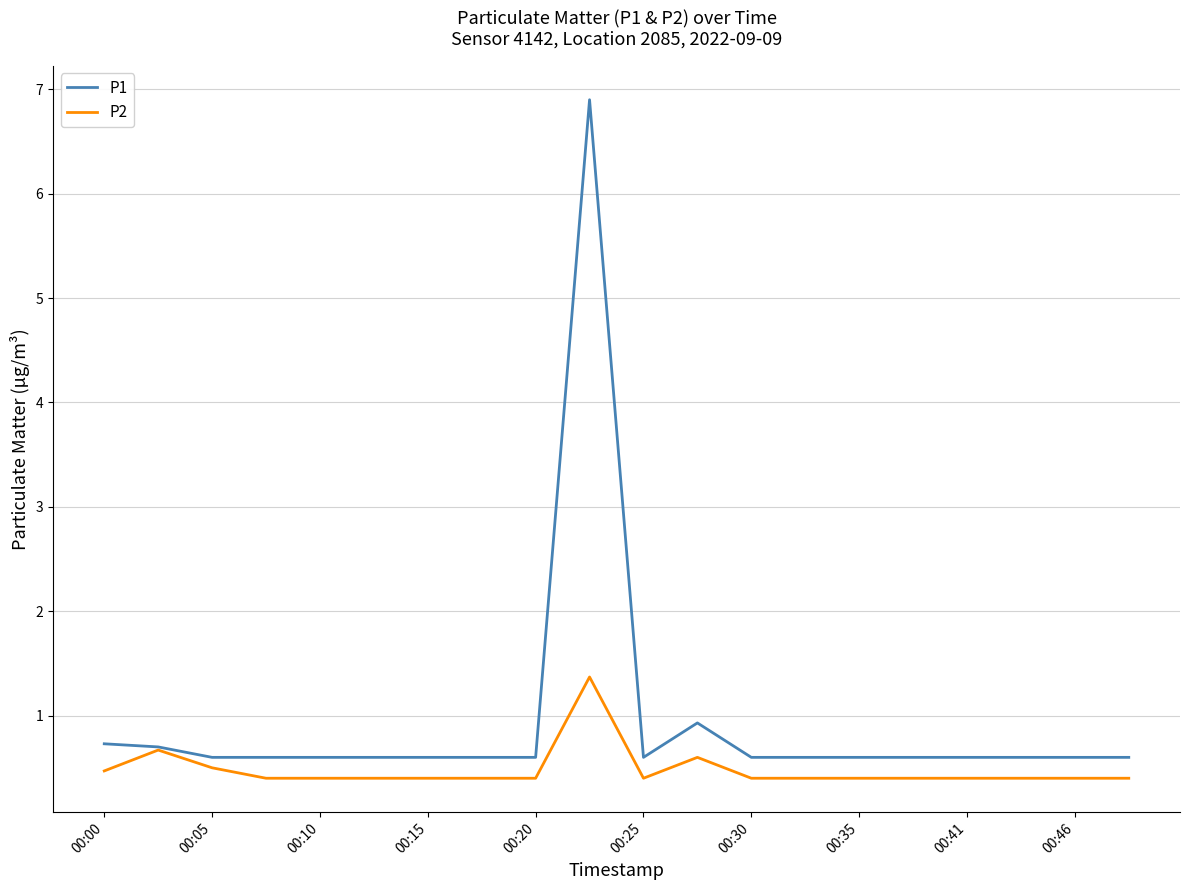

What is the lowest value of the P2 series?

0.4